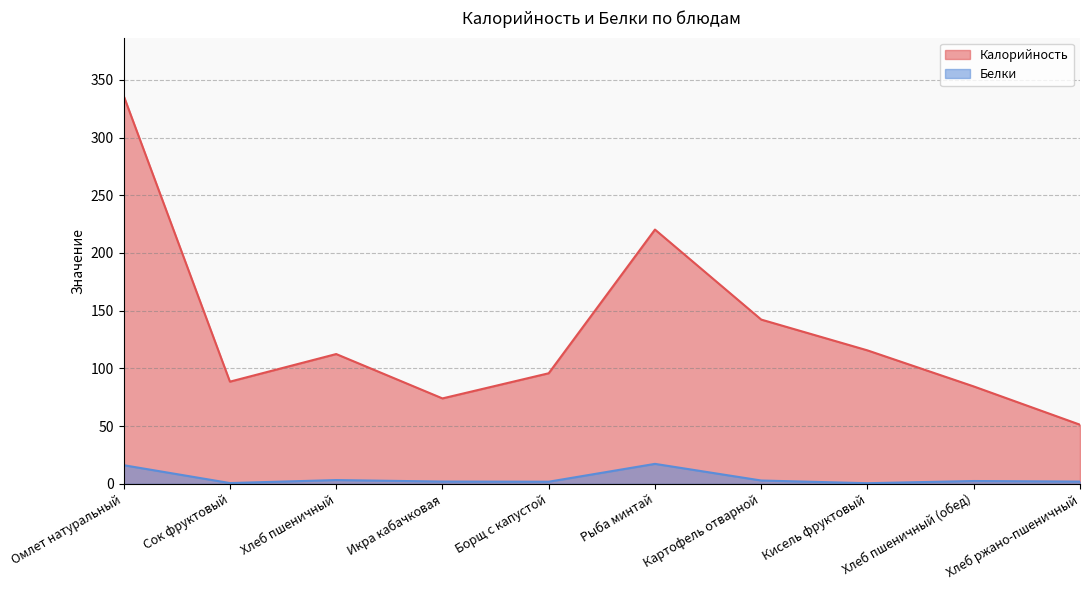

Is the value of Белки at Икра кабачковая greater than the value of Калорийность at Икра кабачковая?

No